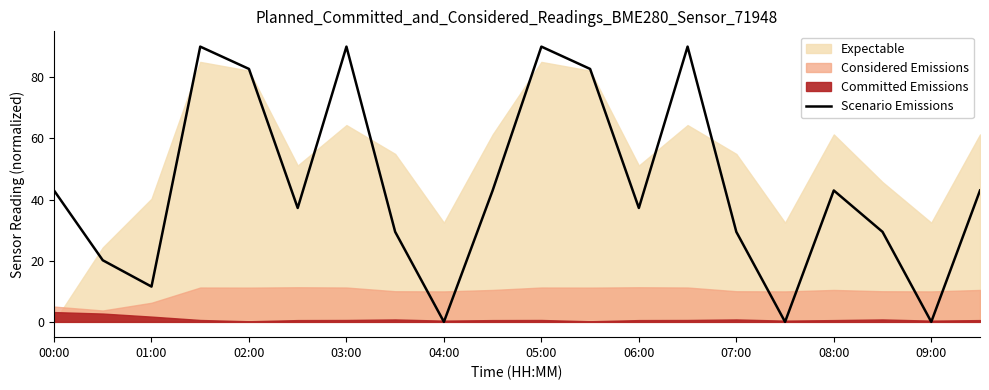

The value of Scenario Emissions at 05:00 is 90.0. True or false?

True